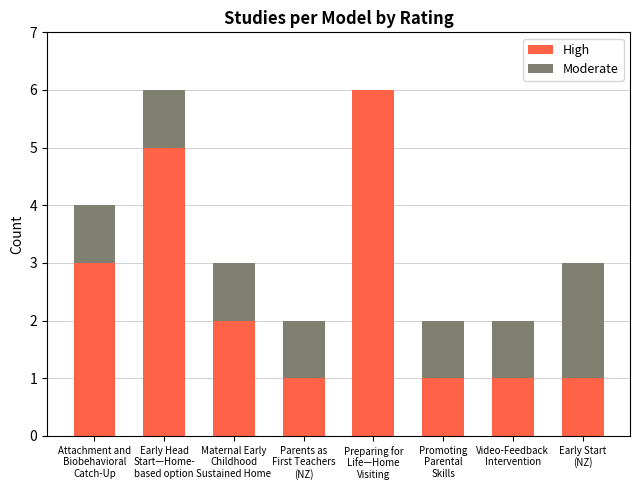

What is the highest value of the High series?

6